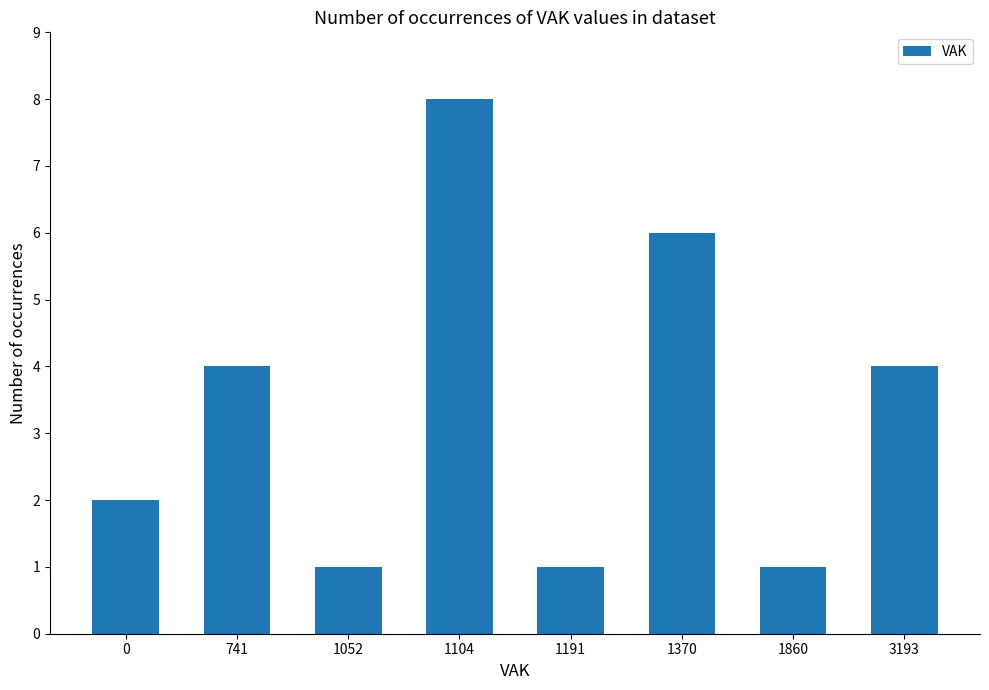

Reading left to right, transcribe all the data shown in this chart.

0=2	741=4	1052=1	1104=8	1191=1	1370=6	1860=1	3193=4